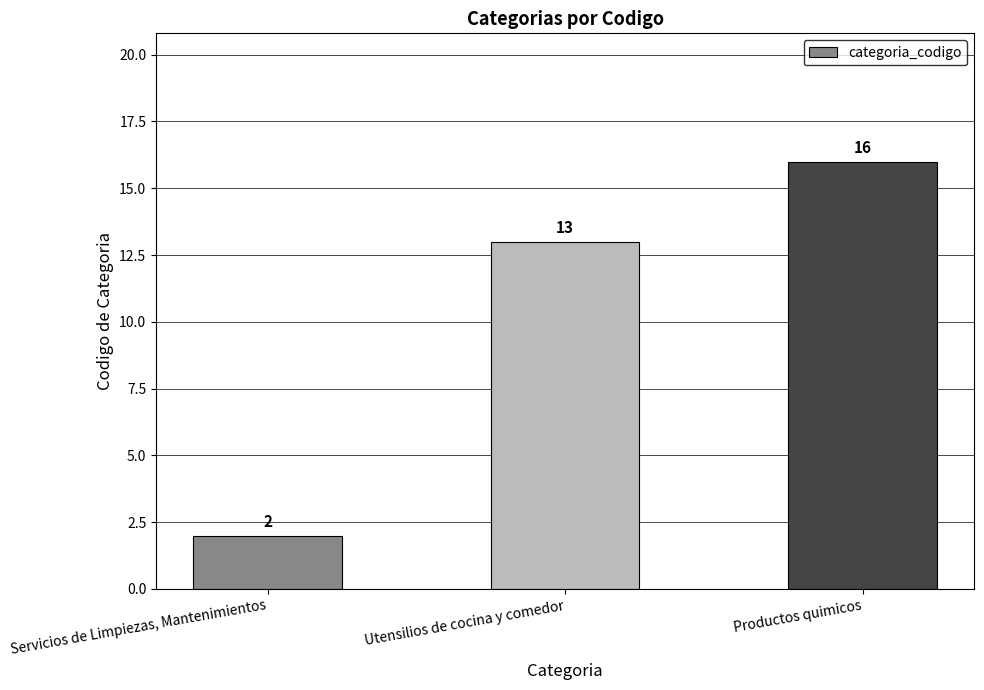

Are the bars grouped side by side (vs. stacked)?

No